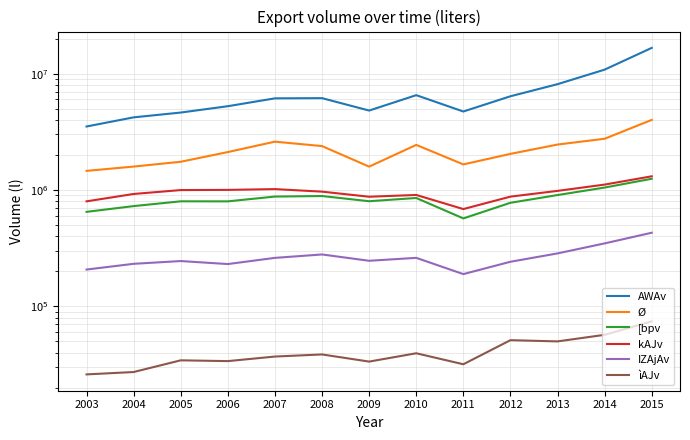

True or false: [bpv and ìAJv intersect in this chart.

False